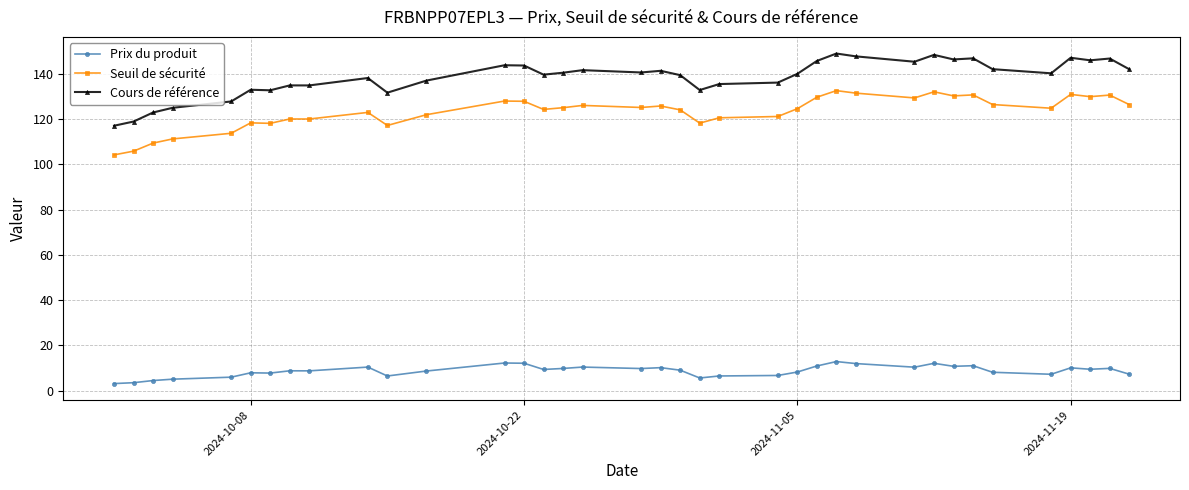

List the series in order of their peak value, highest first.

Cours de référence, Seuil de sécurité, Prix du produit